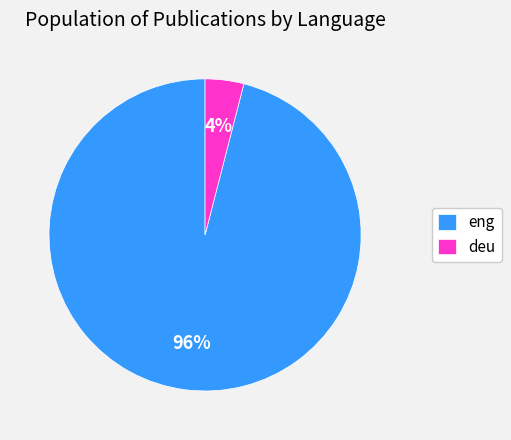

To the nearest percent, what percentage of the pie is eng?

96%